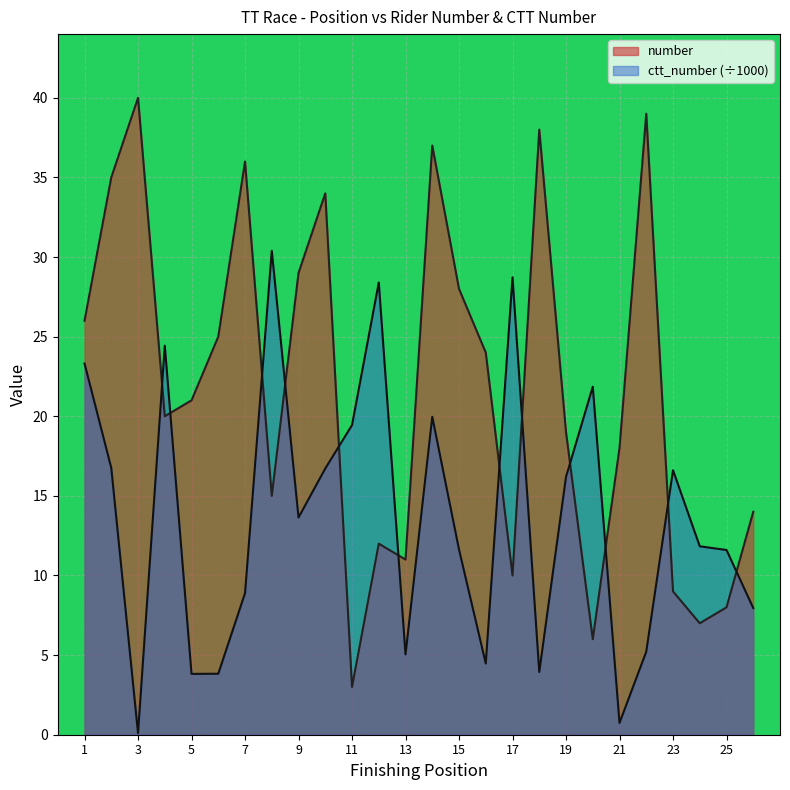

List the series in order of their overall mean, lowest first.

ctt_number (÷1000), number